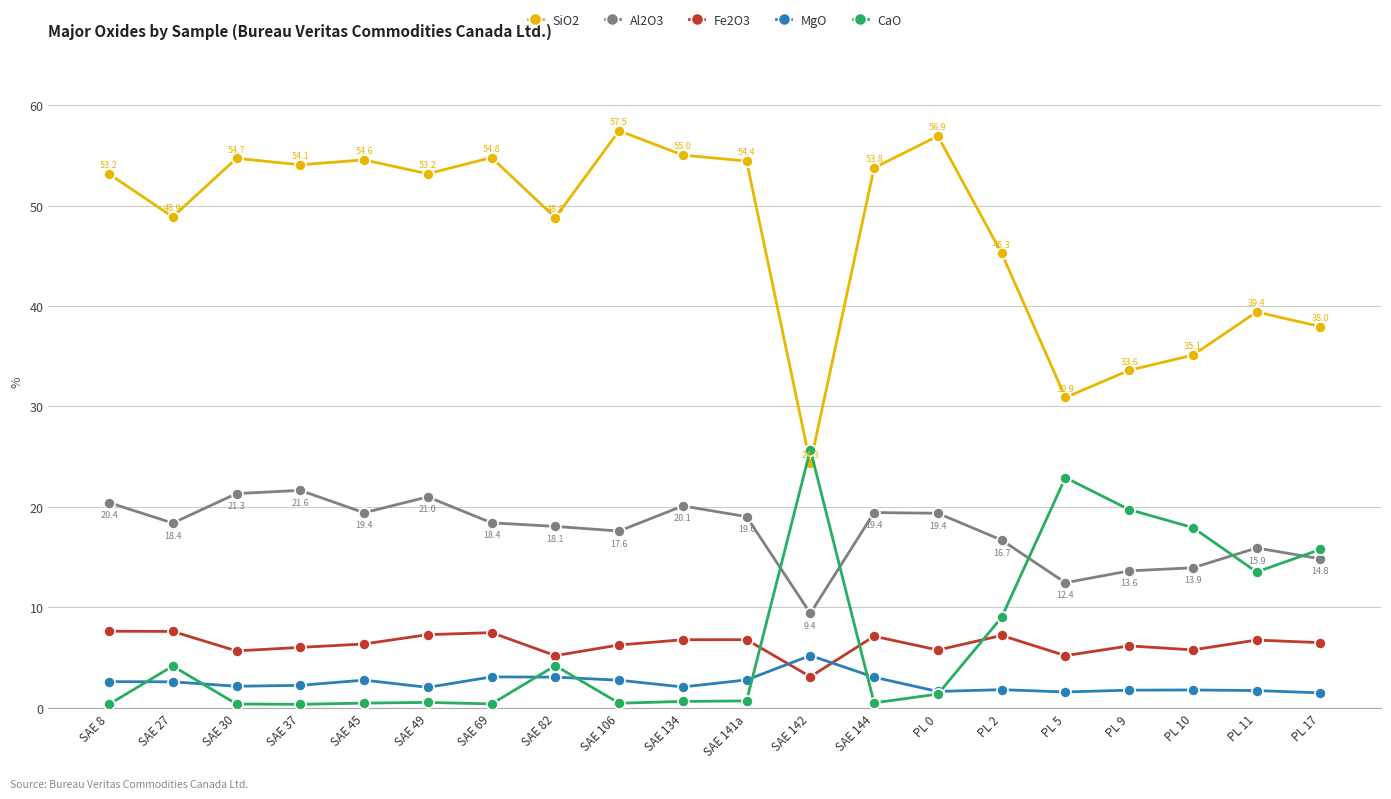

Between which two adjacent categories do MgO and CaO first intersect?

SAE 8 and SAE 27